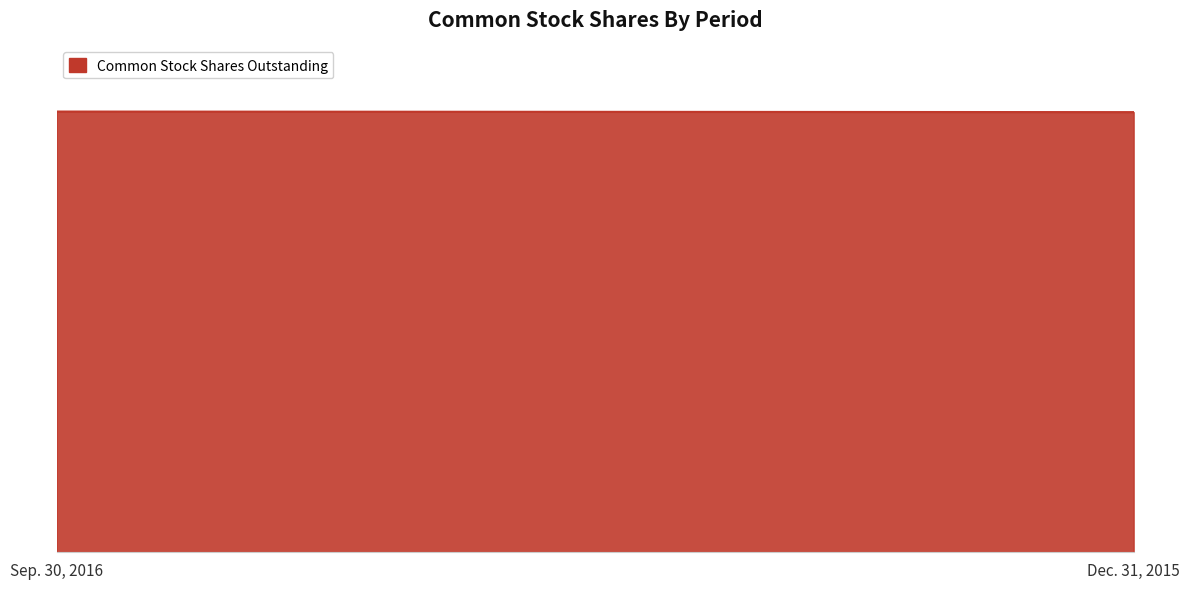

How many data points are less than 4232166?

1